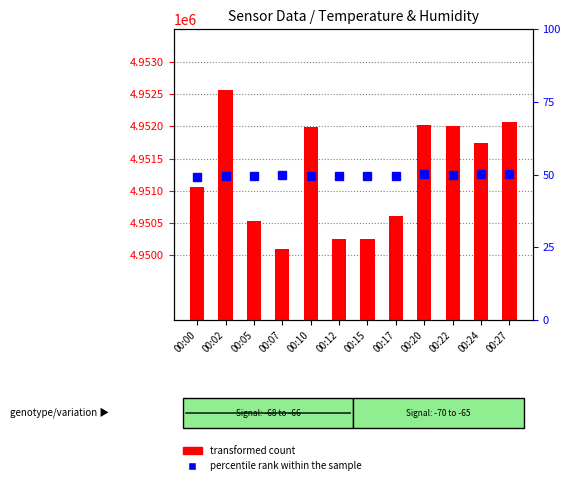

What is the smallest value displayed?

49.3